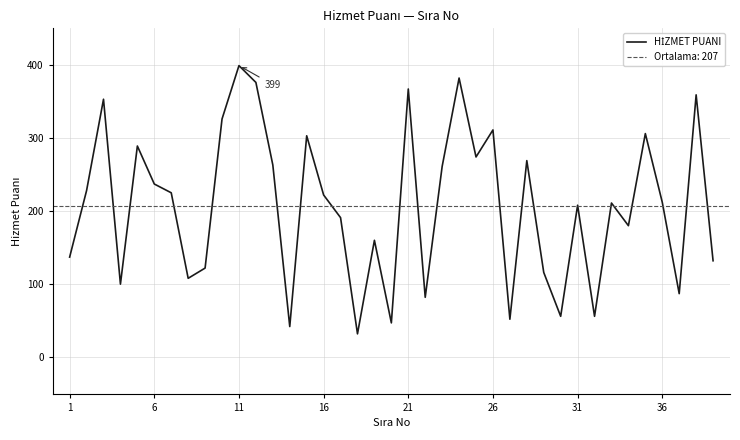

What is the minimum value shown in the chart?

32